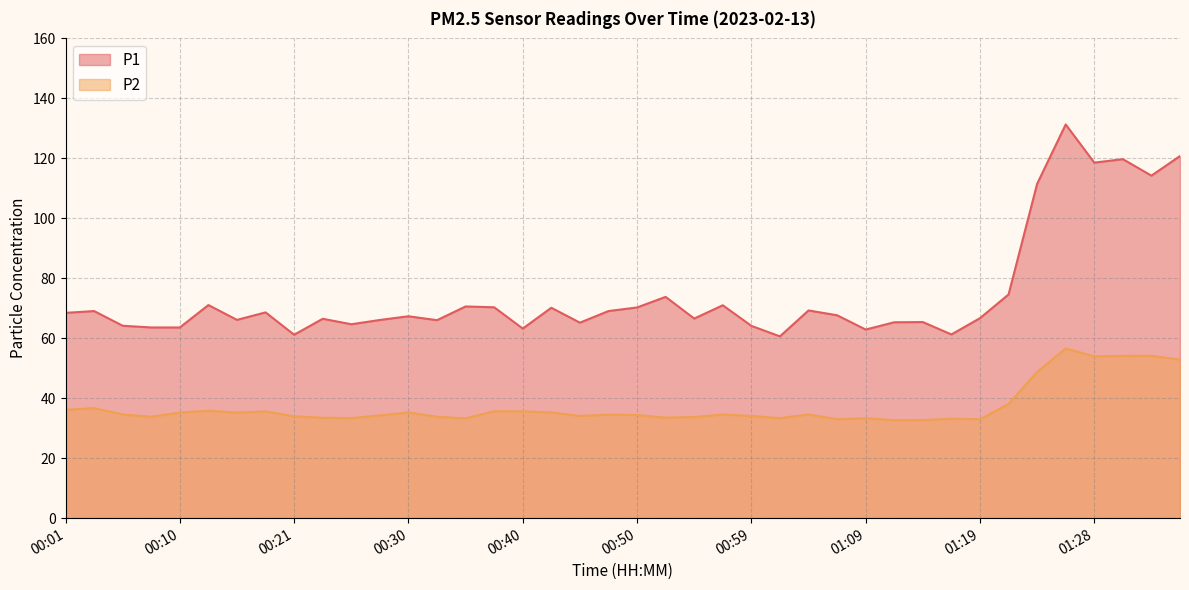

Is it true that P2 equals 22.3 at 01:02?

False